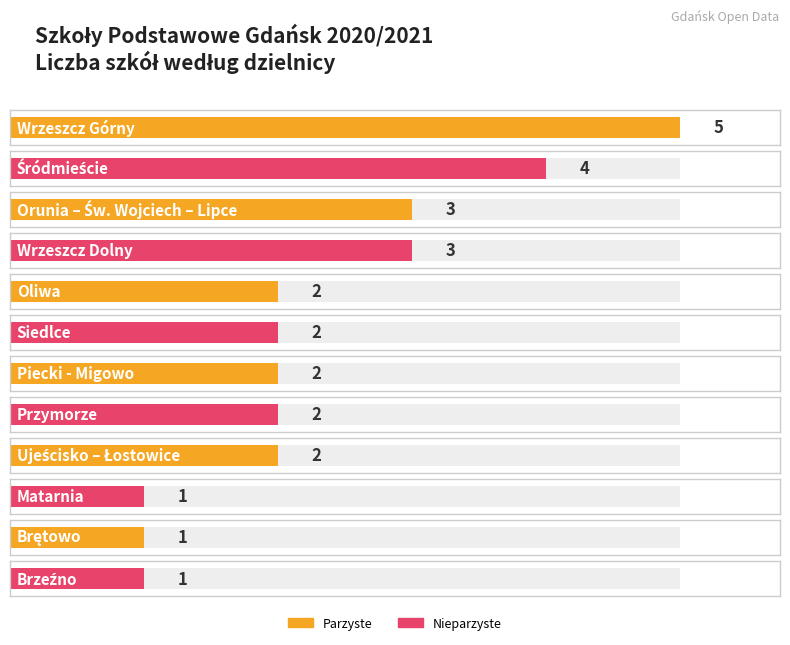

What is the smallest value displayed?

1